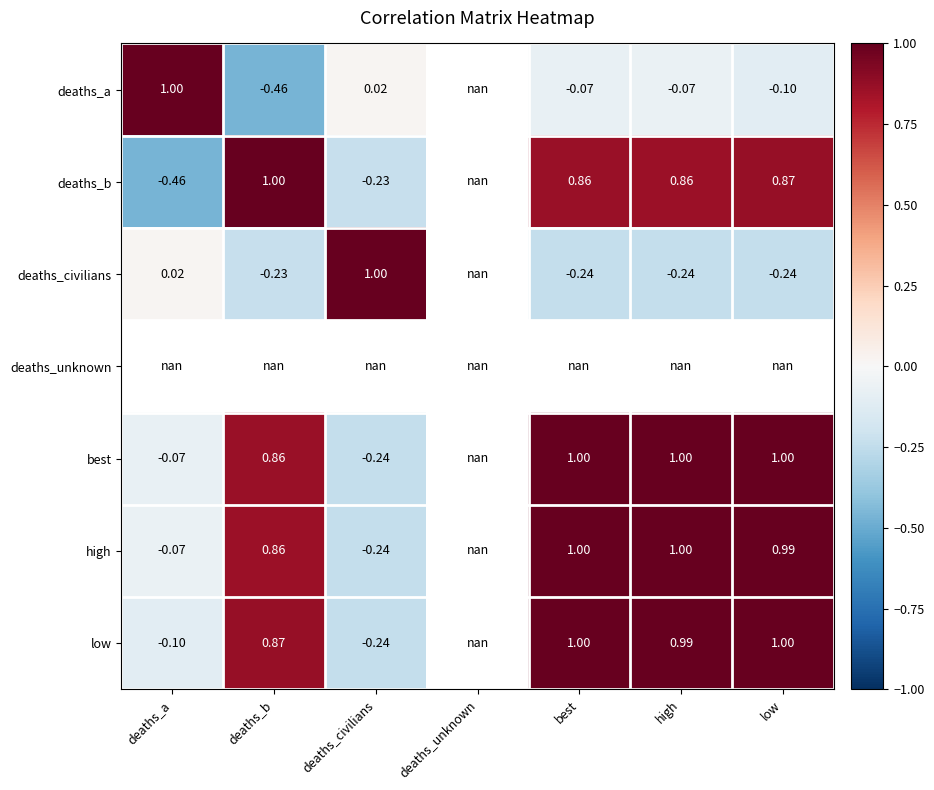

What is the smallest value displayed?

-0.5